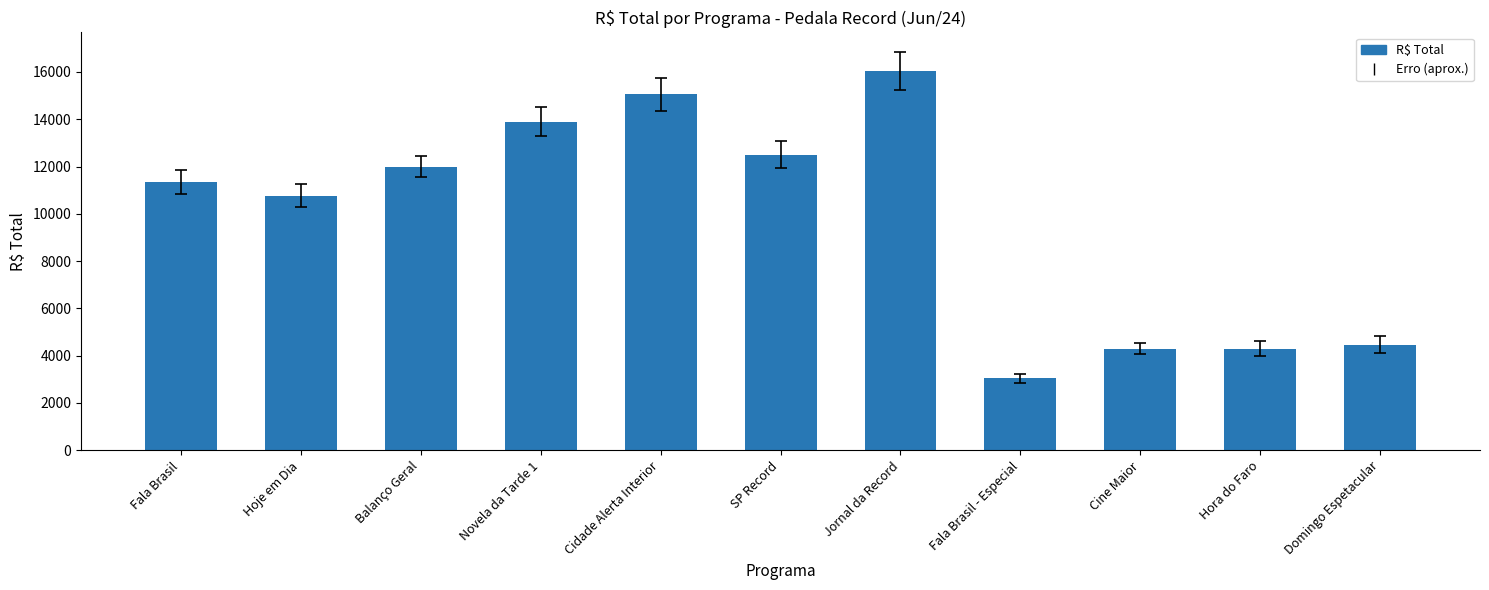

What is the change in value from Fala Brasil to Hoje em Dia?

-577.5